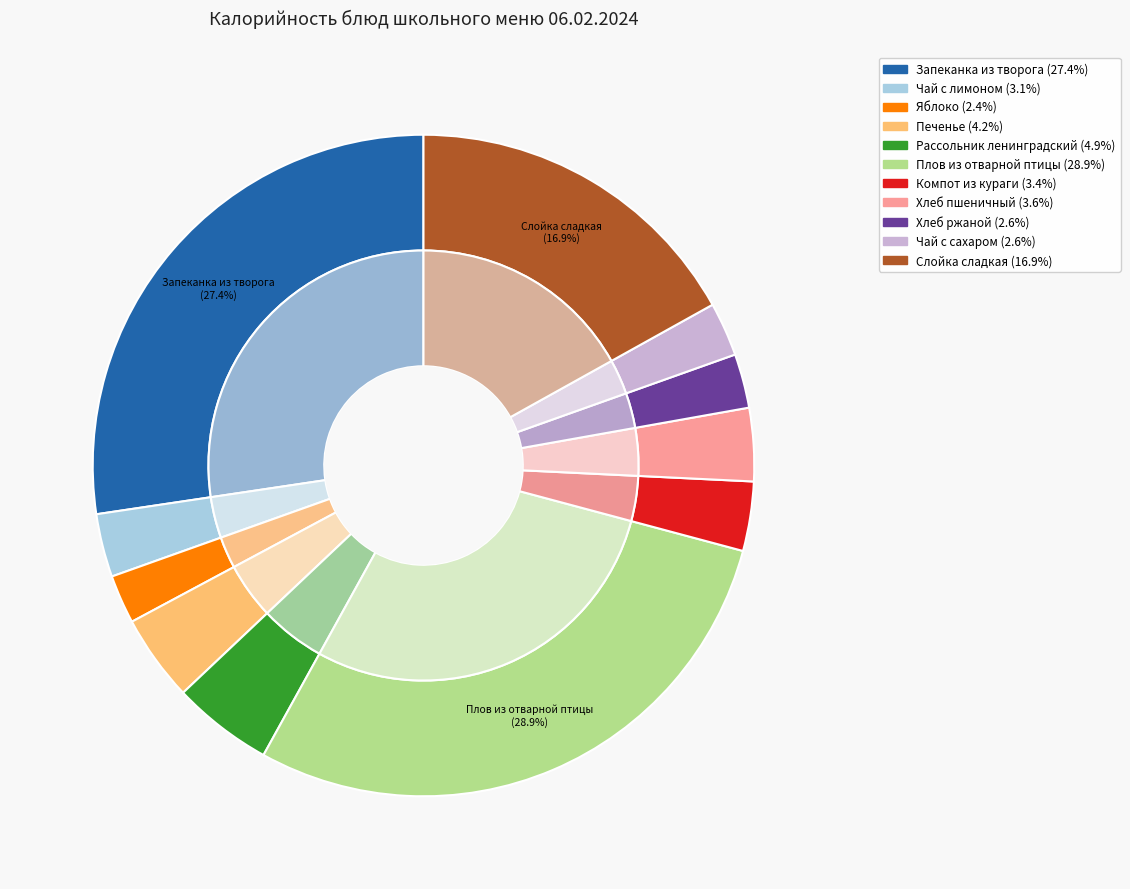

What is the ratio of the value at Чай с лимоном to the value at Яблоко?

1.3